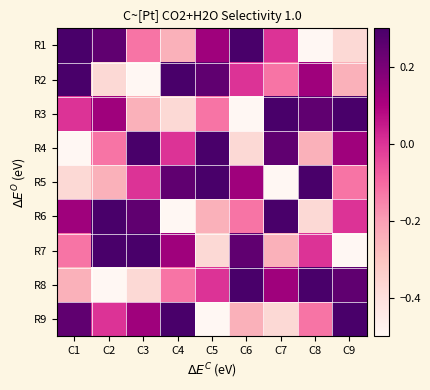

Reading left to right, transcribe all the data shown in this chart.

R1: C1=0.4	C2=0.2	C3=-0.1	C4=-0.2	C5=0.1	C6=0.5	C7=0.0	C8=-0.5	C9=-0.4
R2: C1=0.5	C2=-0.4	C3=-0.5	C4=0.4	C5=0.2	C6=0.0	C7=-0.1	C8=0.1	C9=-0.2
R3: C1=0.0	C2=0.1	C3=-0.2	C4=-0.4	C5=-0.1	C6=-0.5	C7=0.4	C8=0.2	C9=0.5
R4: C1=-0.5	C2=-0.1	C3=0.5	C4=0.0	C5=0.4	C6=-0.4	C7=0.2	C8=-0.2	C9=0.1
R5: C1=-0.4	C2=-0.2	C3=0.0	C4=0.2	C5=0.5	C6=0.1	C7=-0.5	C8=0.4	C9=-0.1
R6: C1=0.1	C2=0.4	C3=0.2	C4=-0.5	C5=-0.2	C6=-0.1	C7=0.5	C8=-0.4	C9=0.0
R7: C1=-0.1	C2=0.5	C3=0.4	C4=0.1	C5=-0.4	C6=0.2	C7=-0.2	C8=0.0	C9=-0.5
R8: C1=-0.2	C2=-0.5	C3=-0.4	C4=-0.1	C5=0.0	C6=0.4	C7=0.1	C8=0.5	C9=0.2
R9: C1=0.2	C2=0.0	C3=0.1	C4=0.5	C5=-0.5	C6=-0.2	C7=-0.4	C8=-0.1	C9=0.4